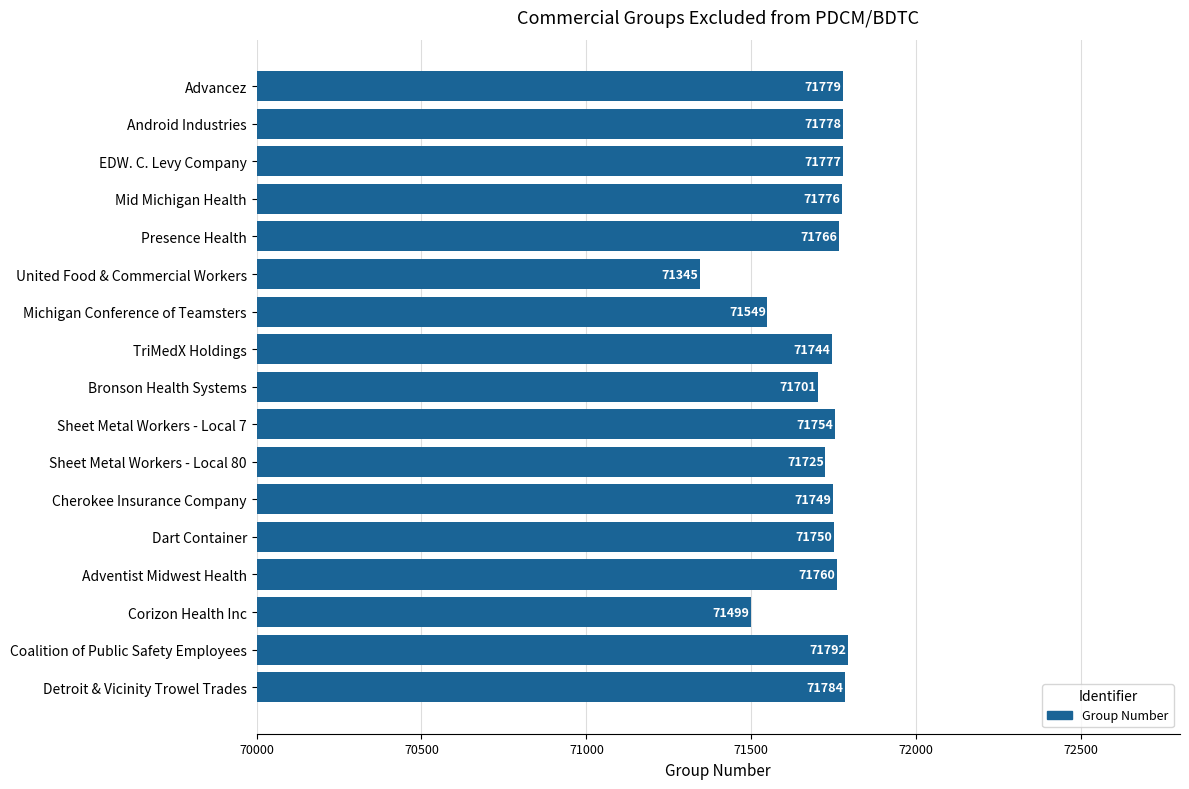

What is the difference between the maximum and minimum values?

447